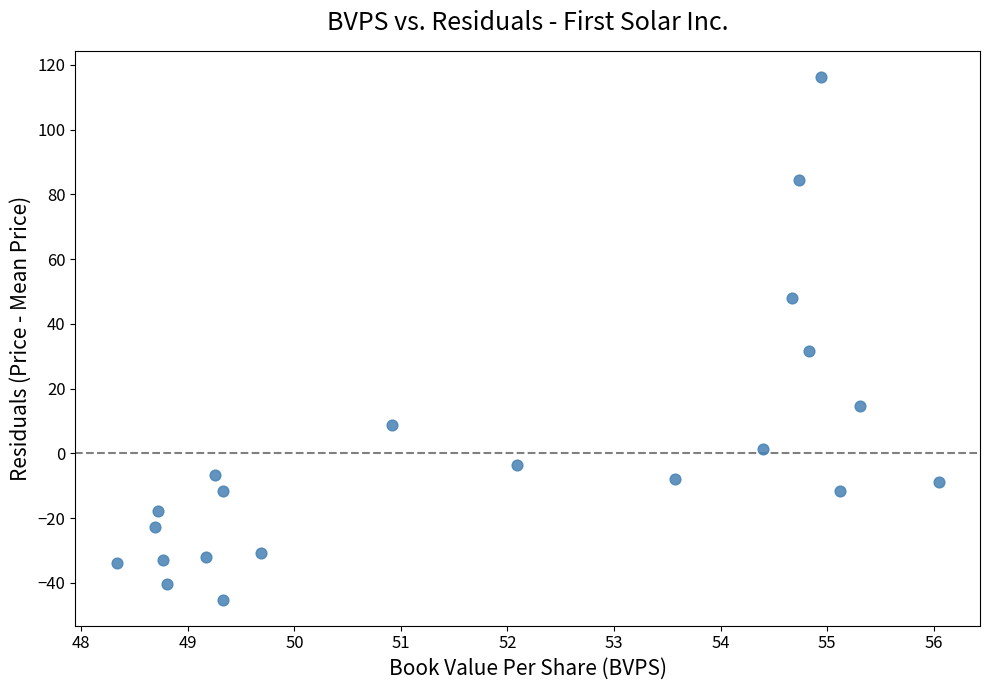

What is the range of X values (max minus min)?

7.7